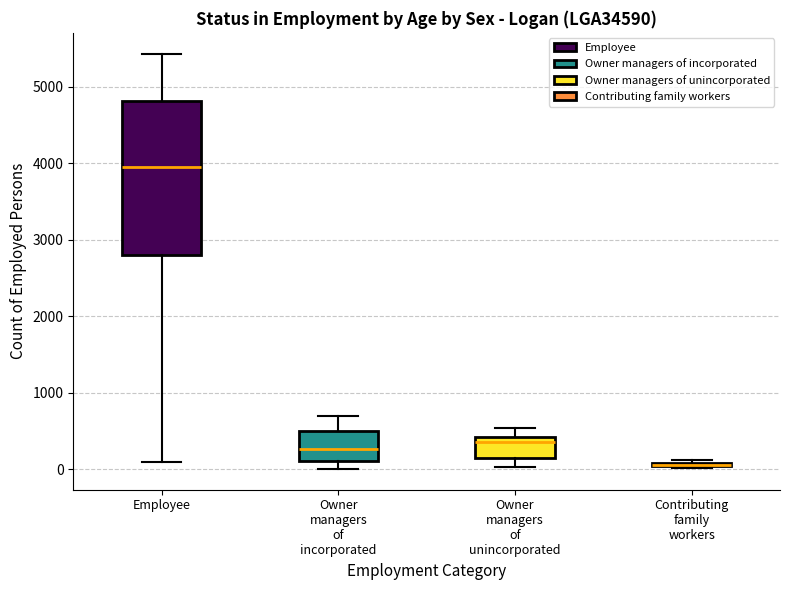

Comparing the boxes themselves (not the whiskers), which one is the tallest?

Employee